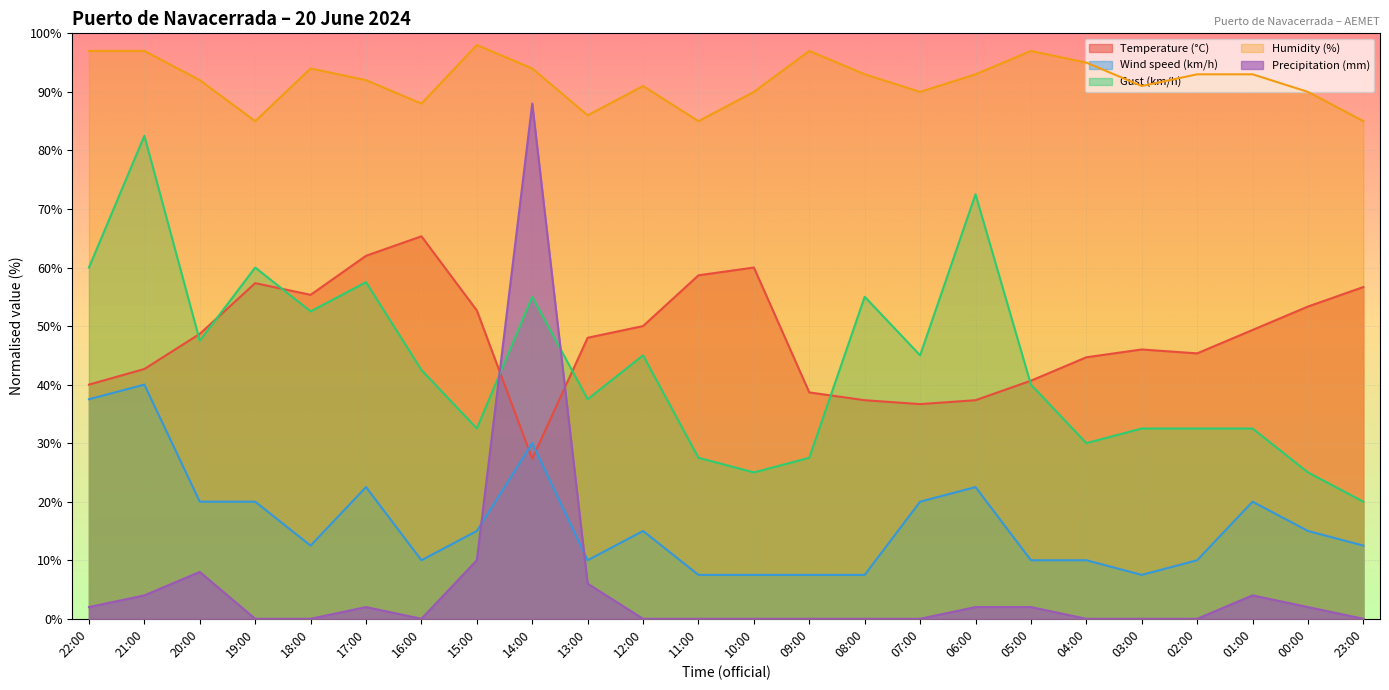

True or false: Wind speed (km/h) has more than 2 interior local peaks.

True